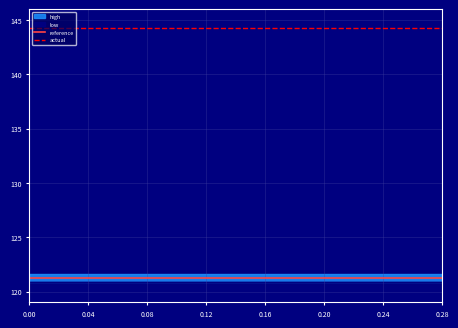

True or false: reference has more than 2 points higher than both neighbors.

False